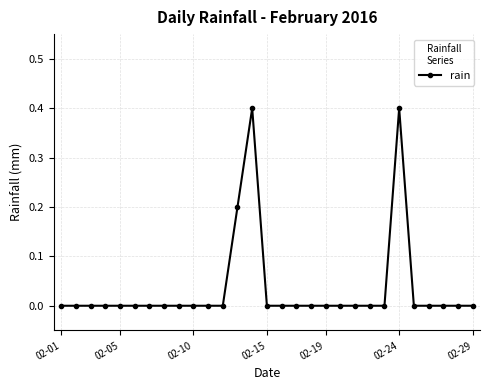

What is the maximum value shown in the chart?

0.4